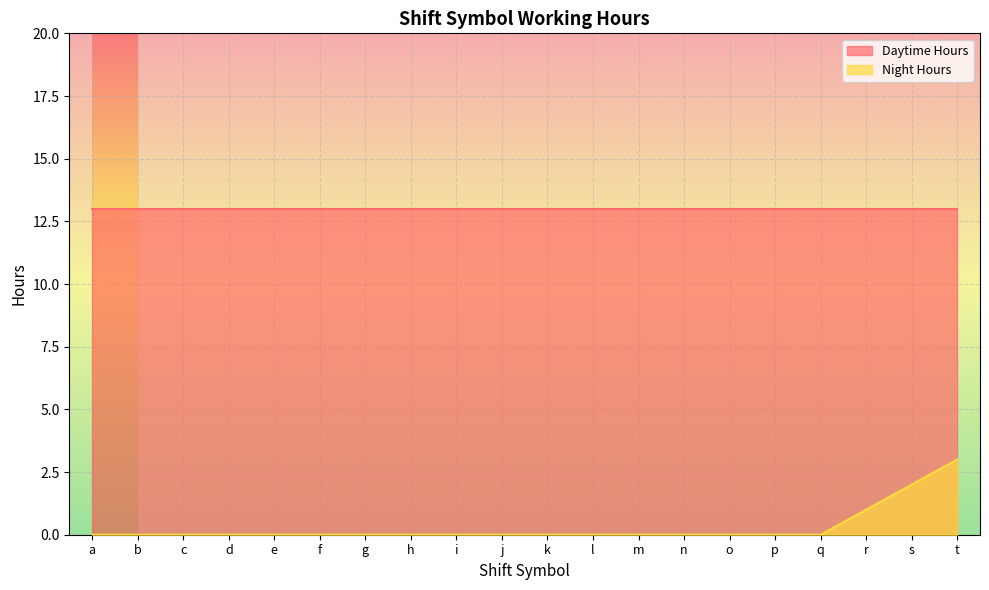

Where is Daytime Hours nearest to the value 13?

a